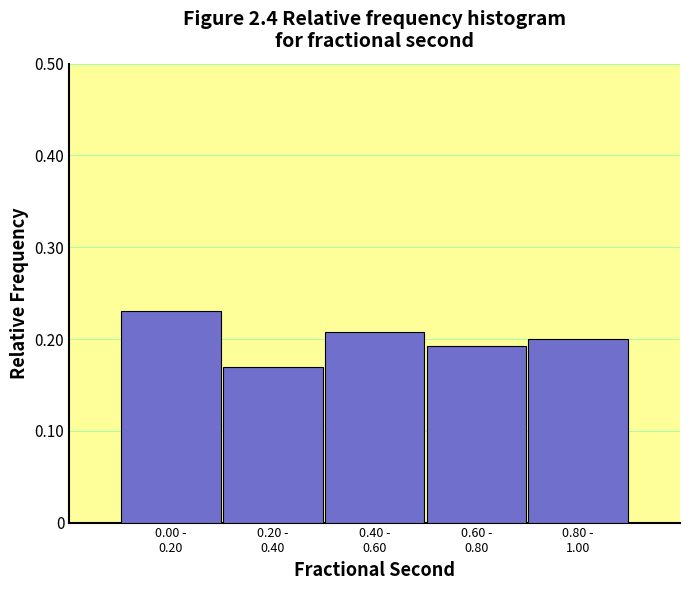

What is the sum of all values?

1.0